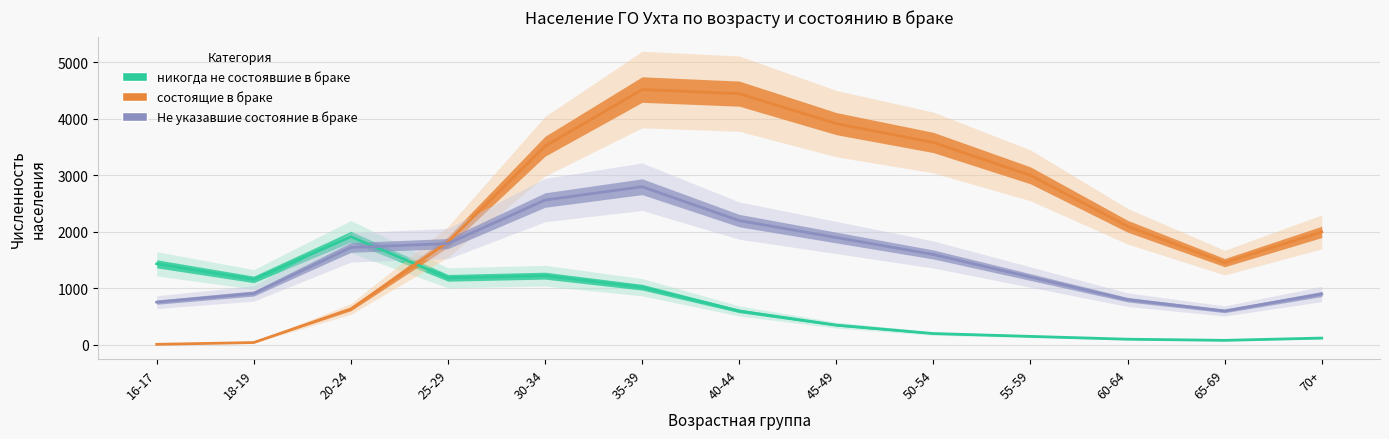

Which has a higher value, 25-29 or 45-49?

45-49